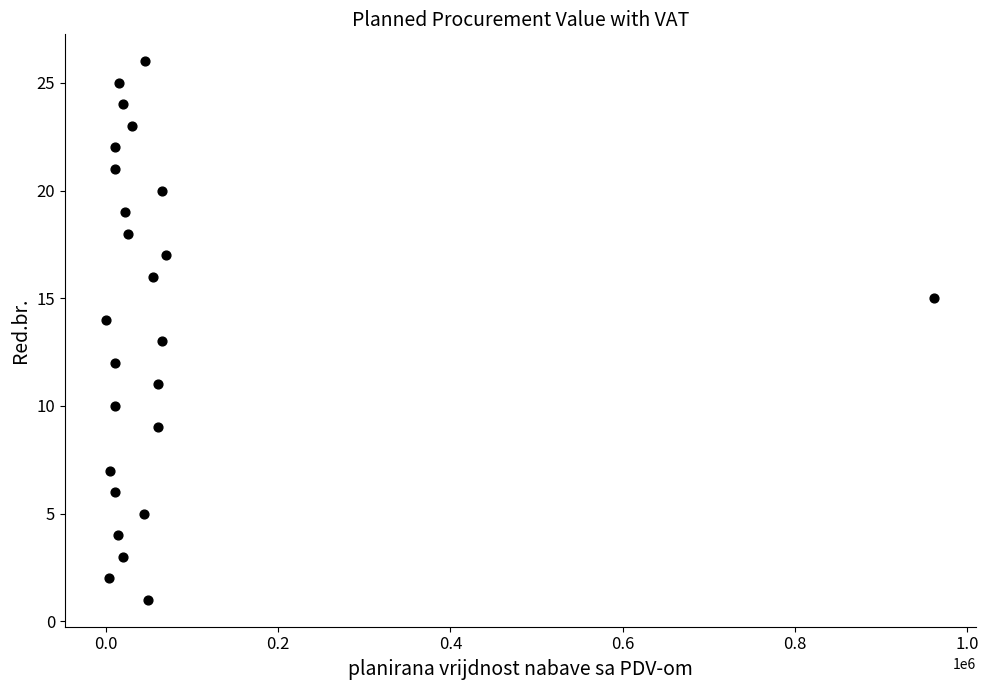

What is the range of Y values (max minus min)?

25